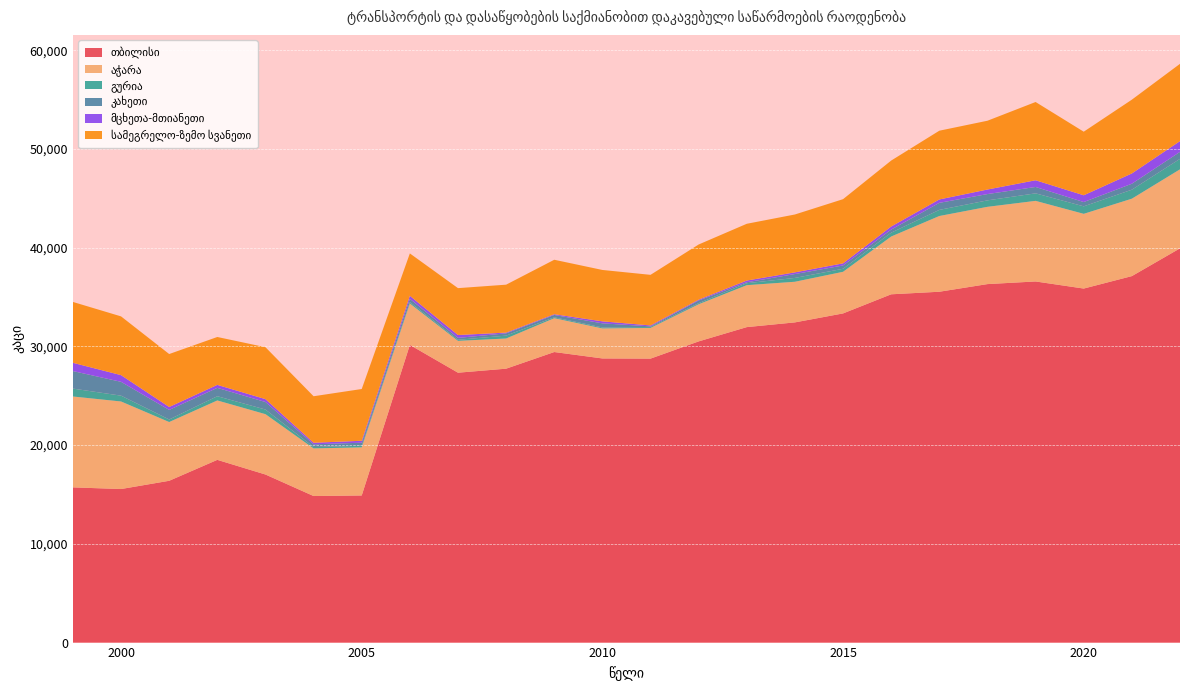

Reading left to right, extract all data points from this chart.

თბილისი: 15720.0	15552.0	16388.0	18508.0	17023.0	14844.0	14900.0	30149.7	27335.5	27742.0	29428.3	28778.5	28761.1	30506.0	31953.0	32431.0	33339.0	35276.0	35535.2	36309.3	36576.2	35857.0	37119.0	39931.0
აჭარა: 9205.0	8868.0	5951.0	6016.0	6112.0	4824.0	4872.0	4194.3	3223.9	3056.9	3427.9	3040.8	3108.9	3762.0	4247.0	4115.0	4216.0	5853.0	7669.9	7826.1	8163.2	7569.0	7841.0	8003.0
გურია: 801.0	590.0	258.0	429.0	469.0	139.0	163.0	141.2	109.7	291.3	89.5	99.3	91.1	109.0	198.0	389.0	306.0	391.0	620.4	655.1	761.4	758.0	912.0	1061.0
კახეთი: 1774.0	1401.0	967.0	847.0	761.0	273.0	310.0	330.7	191.0	232.2	236.5	416.2	65.7	272.0	97.0	393.0	334.0	309.0	714.0	636.7	646.5	435.0	604.0	707.0
მცხეთა-მთიანეთი: 836.0	678.0	299.0	301.0	294.0	160.0	196.0	307.0	291.7	73.7	75.0	202.2	95.7	83.0	174.0	170.0	215.0	313.0	343.6	461.3	679.1	686.0	1041.0	1090.0
სამეგრელო-ზემო სვანეთი: 6165.0	5950.0	5363.0	4851.0	5258.0	4710.0	5242.0	4293.2	4747.6	4854.7	5516.9	5204.1	5124.3	5589.0	5750.0	5862.0	6502.0	6680.0	6962.5	6967.4	7926.4	6439.0	7473.0	7827.0